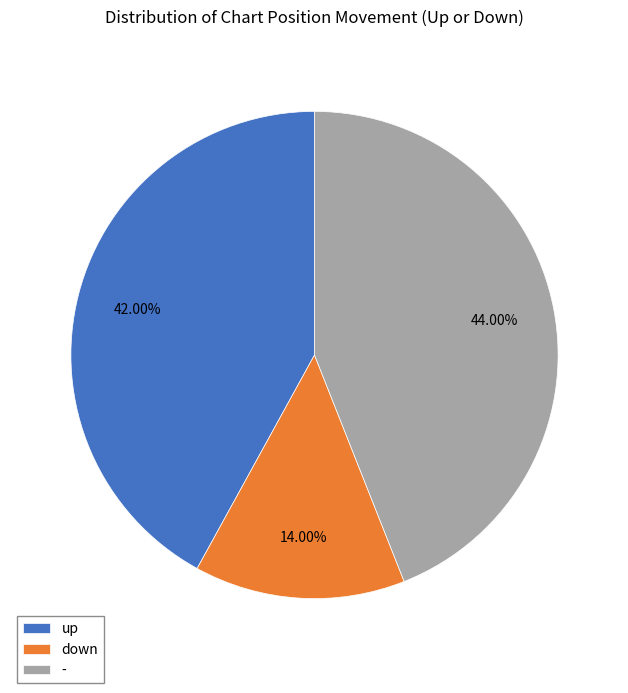

Rank the categories by value from lowest to highest.

down, up, -